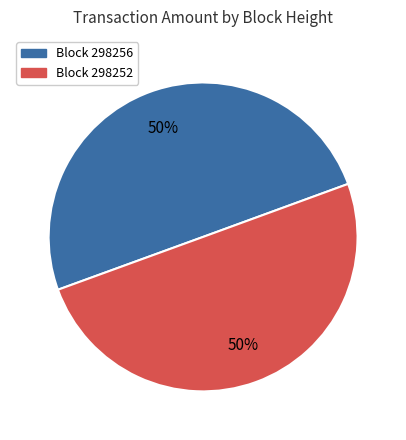

To the nearest percent, what is the average slice percentage?

50%